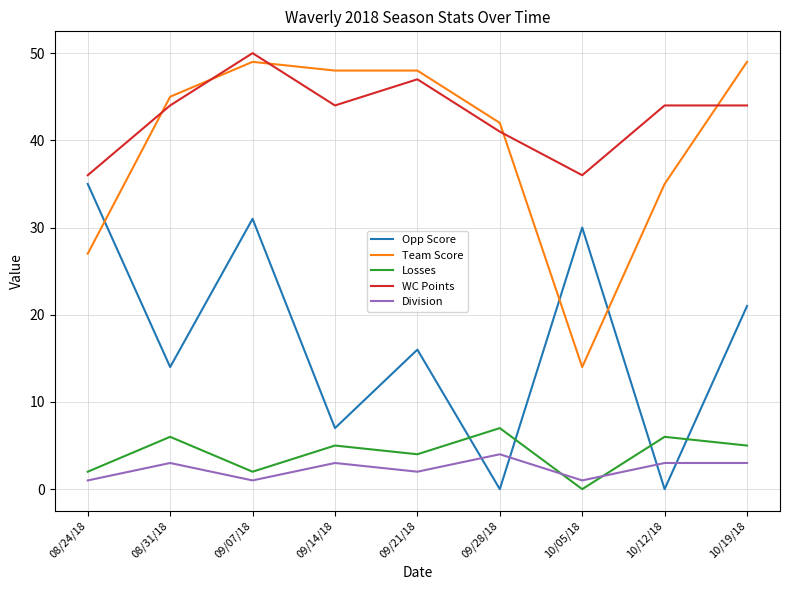

At which category is the sum across all series the highest?

09/07/18